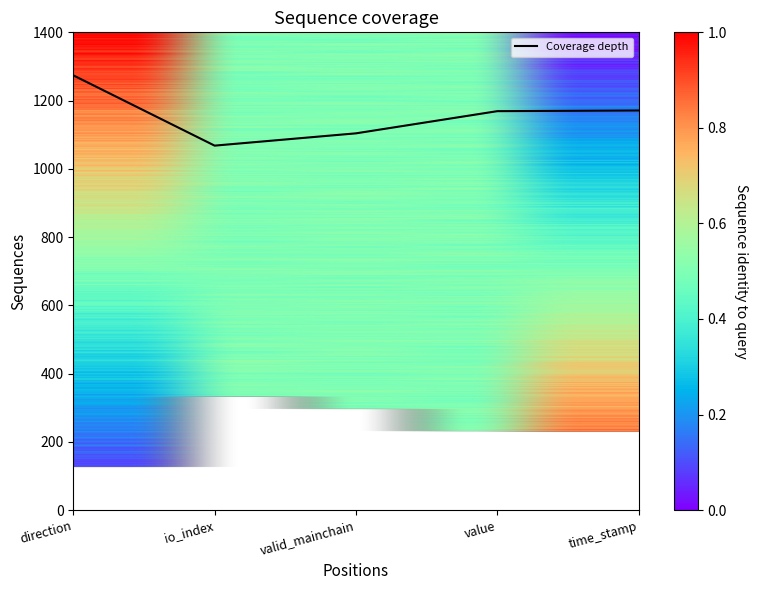

Which label corresponds to the largest value in the chart?

direction